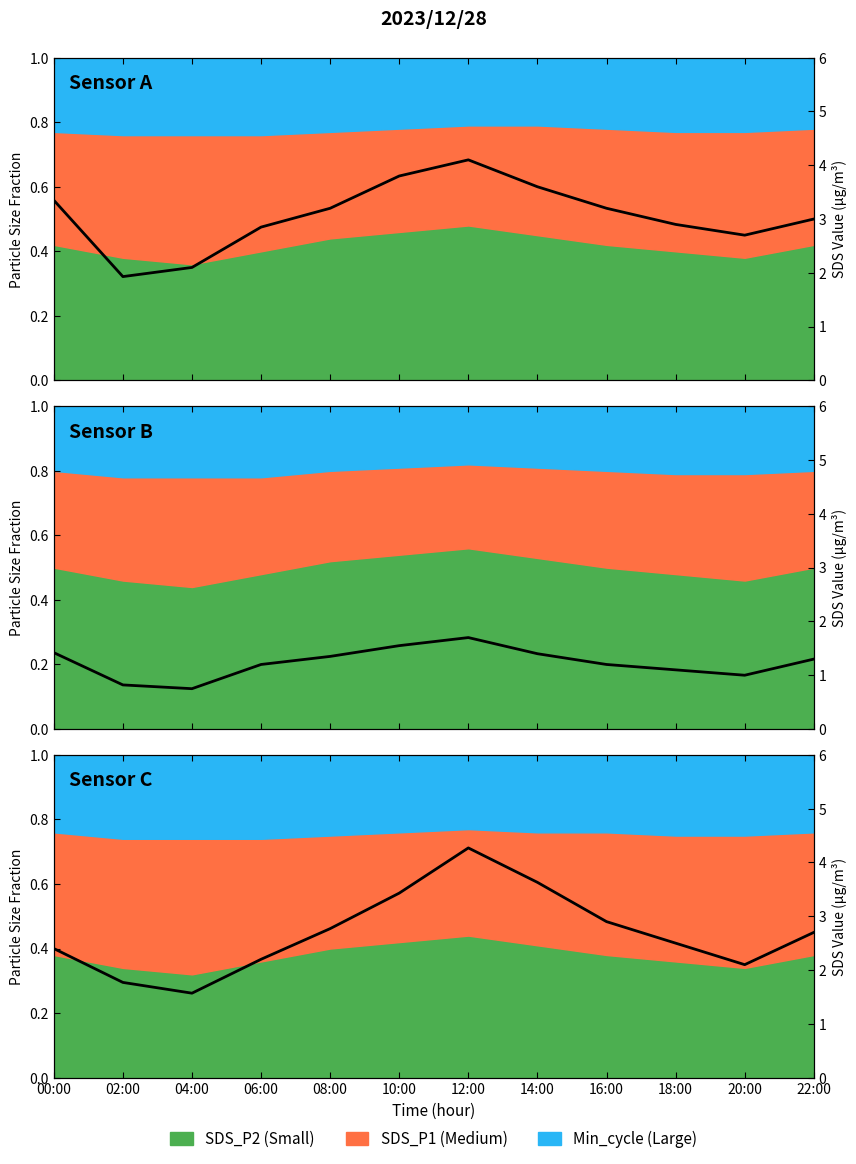

What is the average value?

2.7